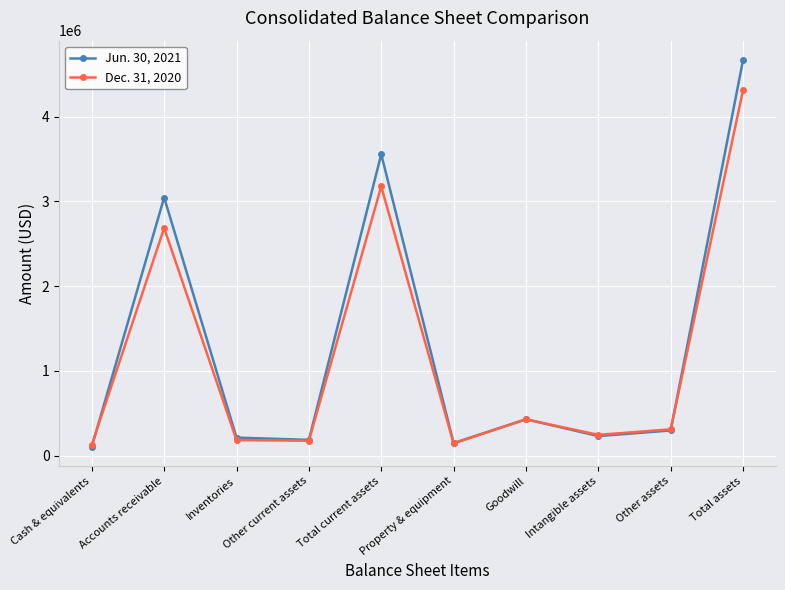

What is the minimum value for Dec. 31, 2020?

128313